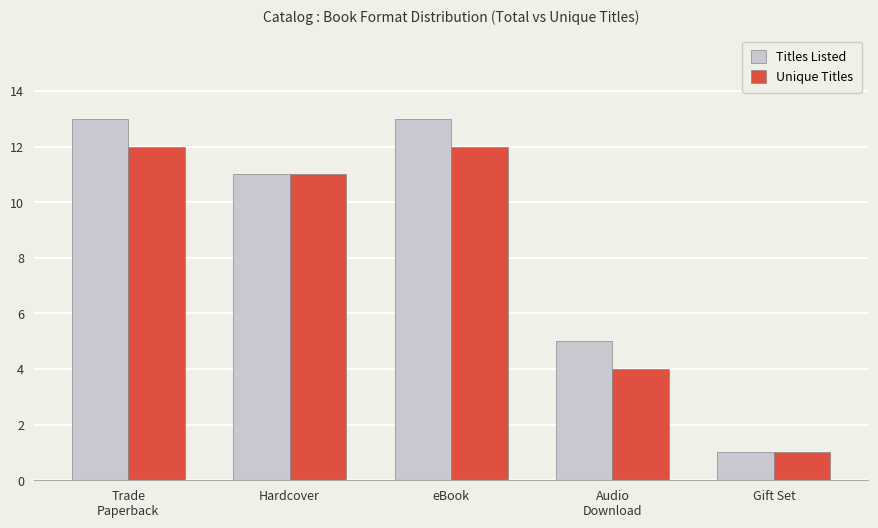

Is the value of Titles Listed at eBook greater than the value of Unique Titles at Gift Set?

Yes